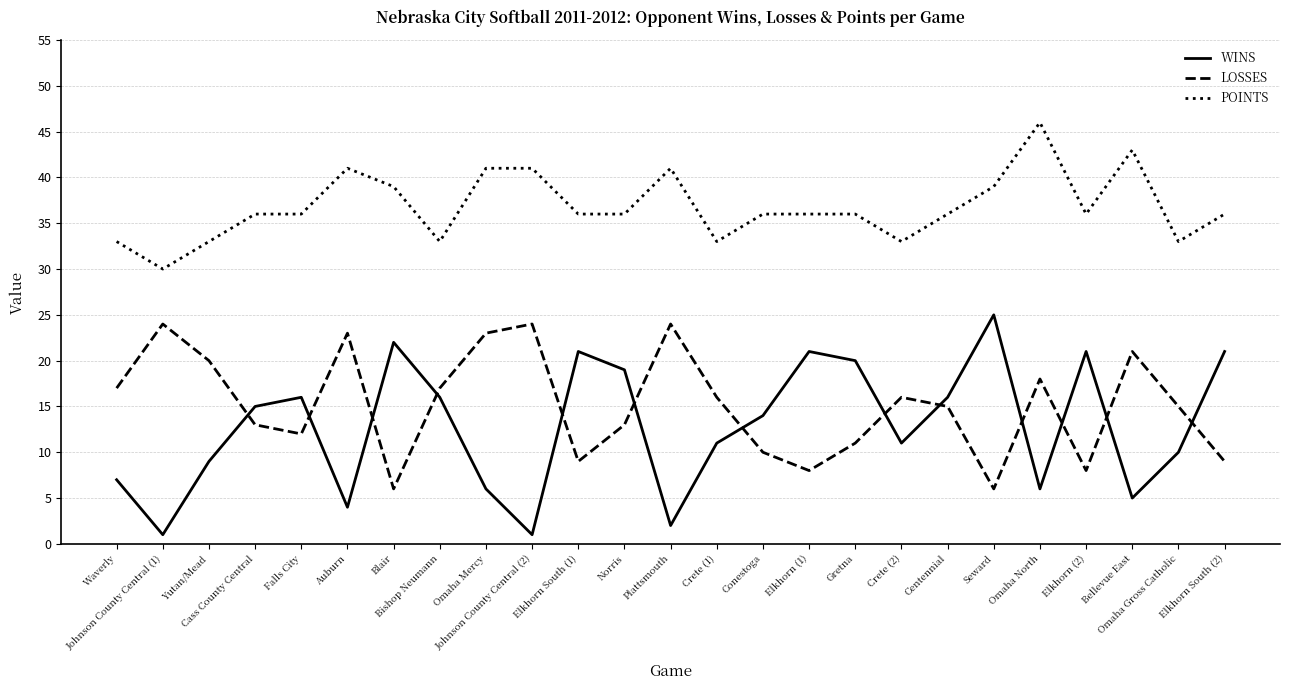

Reading left to right, transcribe all the data shown in this chart.

WINS: Waverly=7	Johnson County Central (1)=1	Yutan/Mead=9	Cass County Central=15	Falls City=16	Auburn=4	Blair=22	Bishop Neumann=16	Omaha Mercy=6	Johnson County Central (2)=1	Elkhorn South (1)=21	Norris=19	Plattsmouth=2	Crete (1)=11	Conestoga=14	Elkhorn (1)=21	Gretna=20	Crete (2)=11	Centennial=16	Seward=25	Omaha North=6	Elkhorn (2)=21	Bellevue East=5	Omaha Gross Catholic=10	Elkhorn South (2)=21
LOSSES: Waverly=17	Johnson County Central (1)=24	Yutan/Mead=20	Cass County Central=13	Falls City=12	Auburn=23	Blair=6	Bishop Neumann=17	Omaha Mercy=23	Johnson County Central (2)=24	Elkhorn South (1)=9	Norris=13	Plattsmouth=24	Crete (1)=16	Conestoga=10	Elkhorn (1)=8	Gretna=11	Crete (2)=16	Centennial=15	Seward=6	Omaha North=18	Elkhorn (2)=8	Bellevue East=21	Omaha Gross Catholic=15	Elkhorn South (2)=9
POINTS: Waverly=33	Johnson County Central (1)=30	Yutan/Mead=33	Cass County Central=36	Falls City=36	Auburn=41	Blair=39	Bishop Neumann=33	Omaha Mercy=41	Johnson County Central (2)=41	Elkhorn South (1)=36	Norris=36	Plattsmouth=41	Crete (1)=33	Conestoga=36	Elkhorn (1)=36	Gretna=36	Crete (2)=33	Centennial=36	Seward=39	Omaha North=46	Elkhorn (2)=36	Bellevue East=43	Omaha Gross Catholic=33	Elkhorn South (2)=36